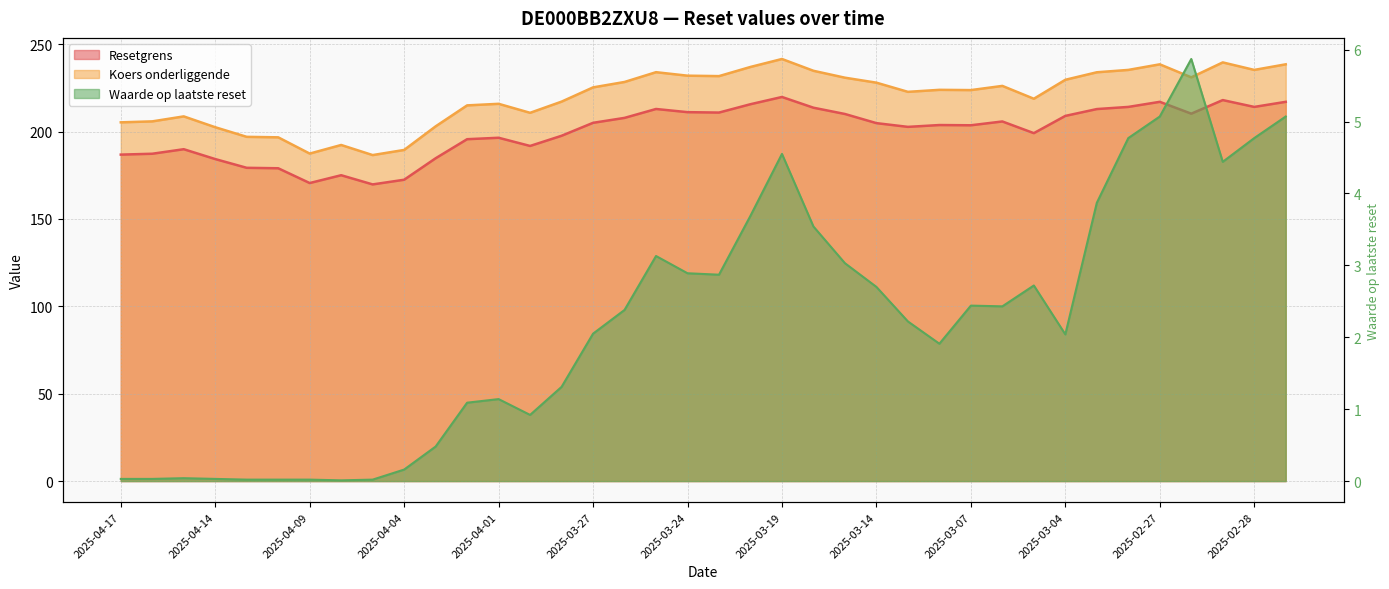

What is the difference between the Waarde op laatste reset values at 2025-04-16 and 2025-03-07?

2.4